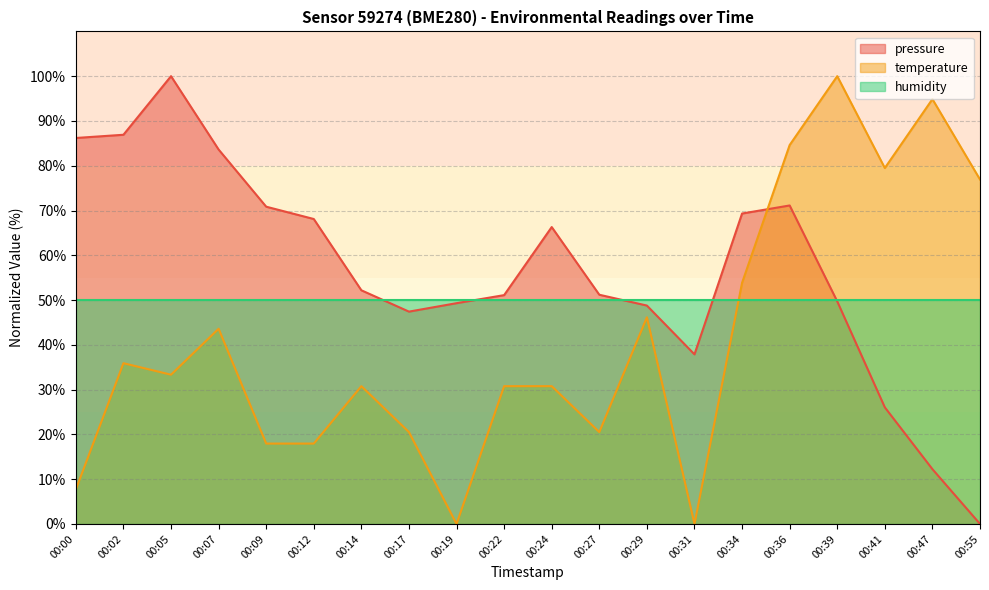

What value does the temperature series have at 00:05?

33.3